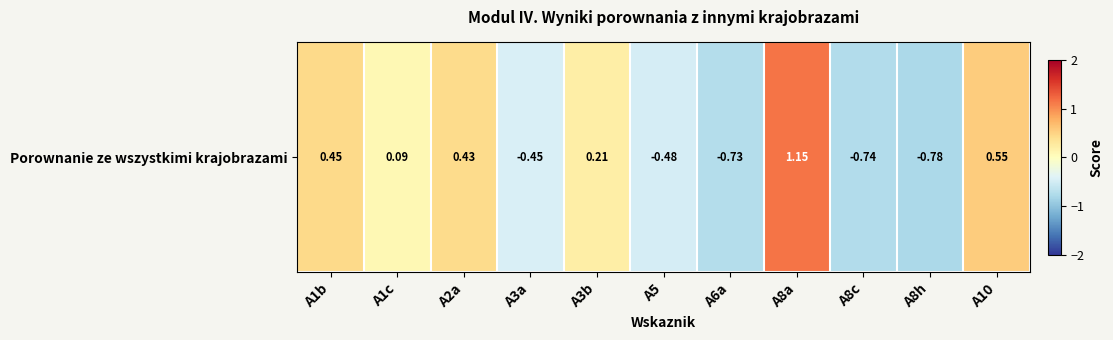

What is the maximum value shown in the chart?

1.2